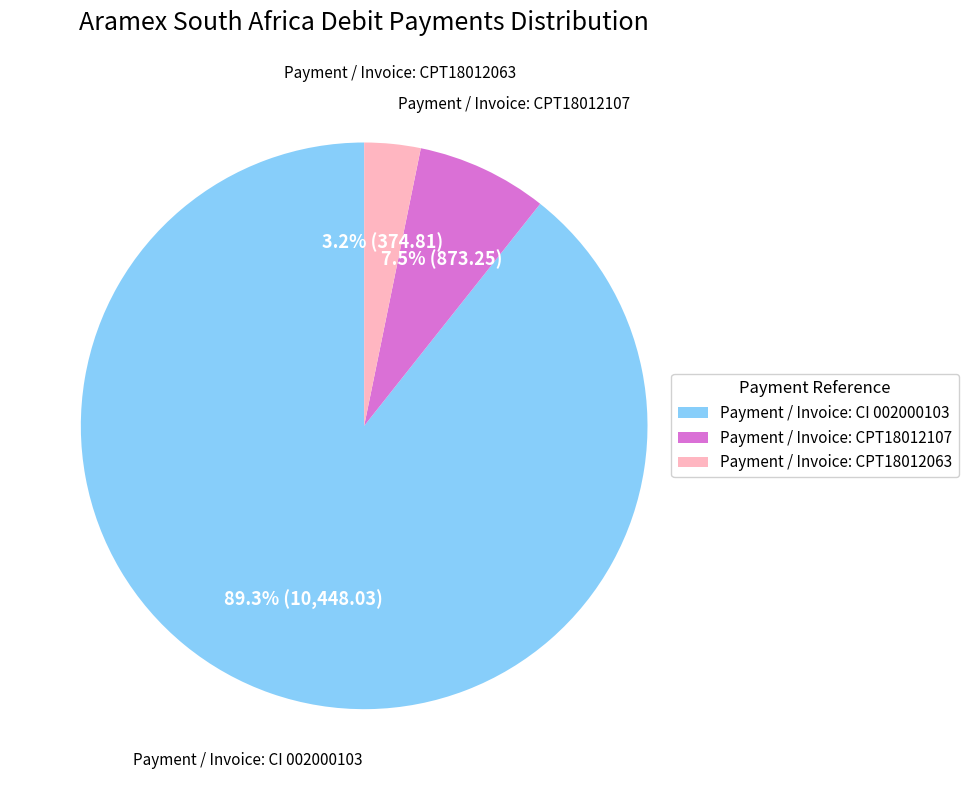

How many segments does this pie chart have?

3